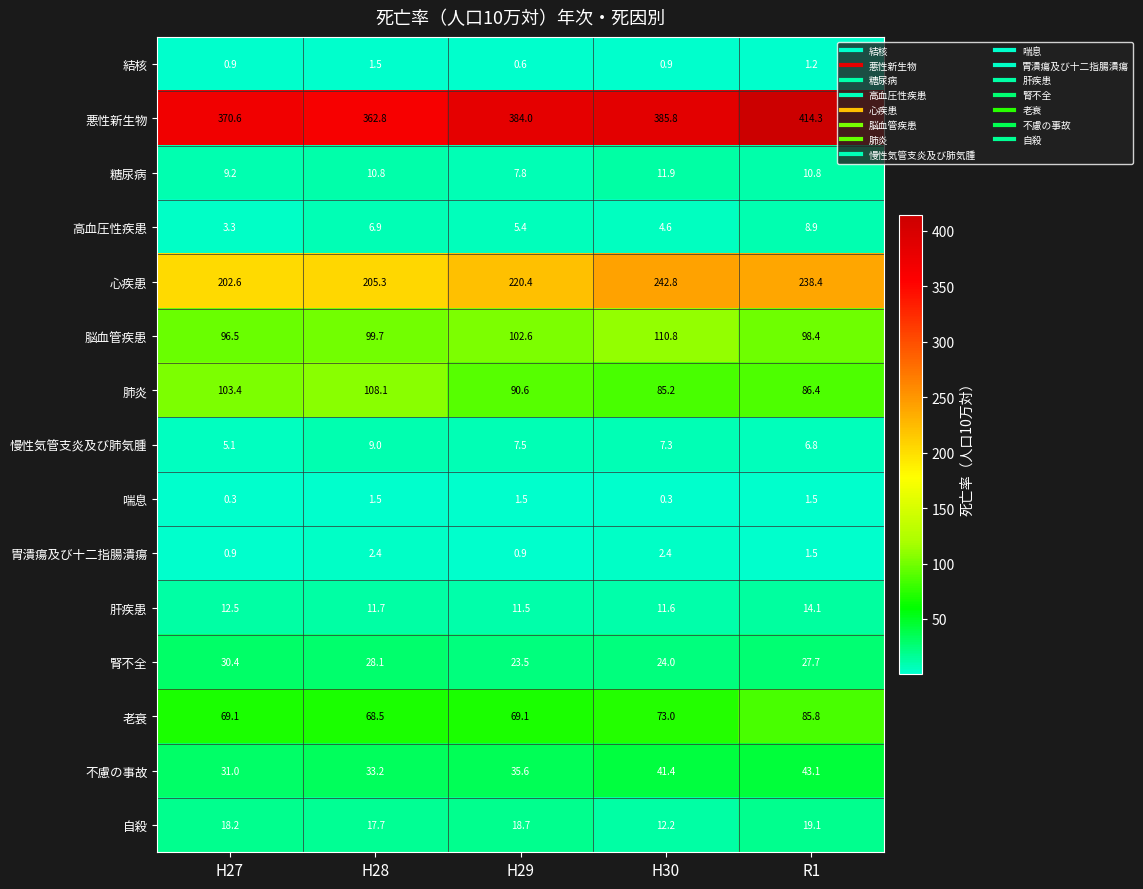

The value of 結核 at H27 is 0.4. True or false?

False